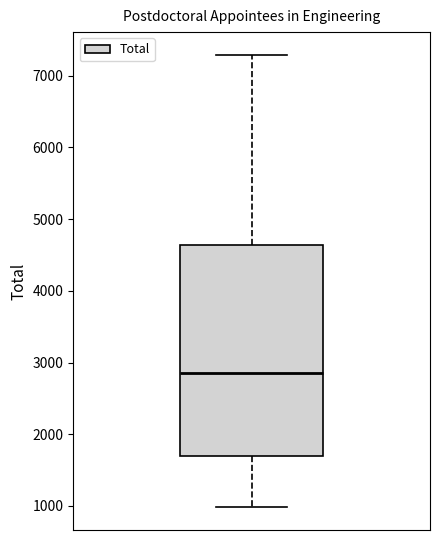

Transcribe this box plot: give where the median line is, the range the box spans, and where the two whiskers end, as read against the y-axis. The values are not printed on the chart, so give them approximately, as read against the axis.

median 2900, box 1700 to 4600, whiskers 1000 to 7300